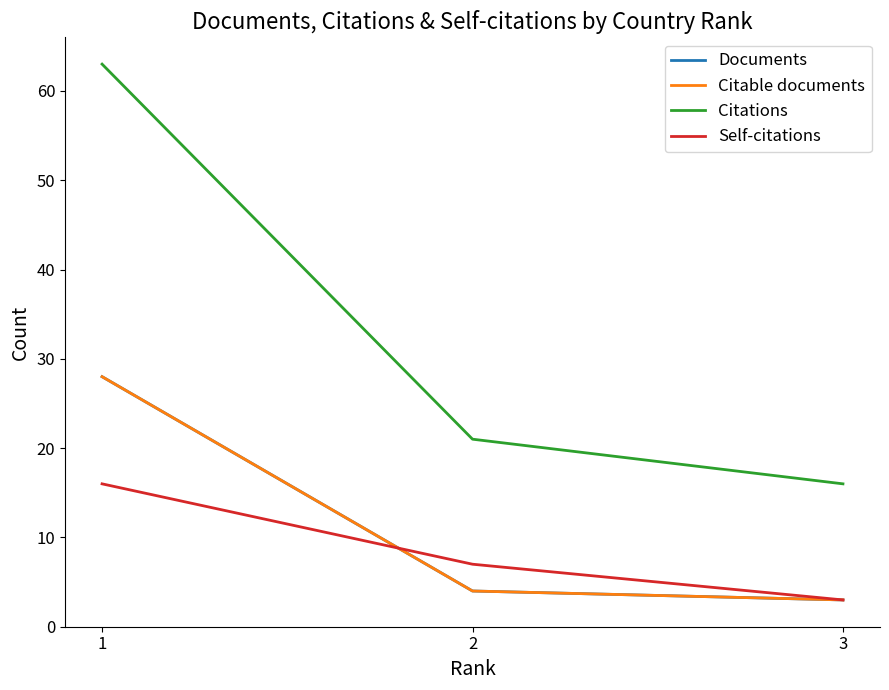

What is the difference between the maximum and minimum values in the Citations series?

47